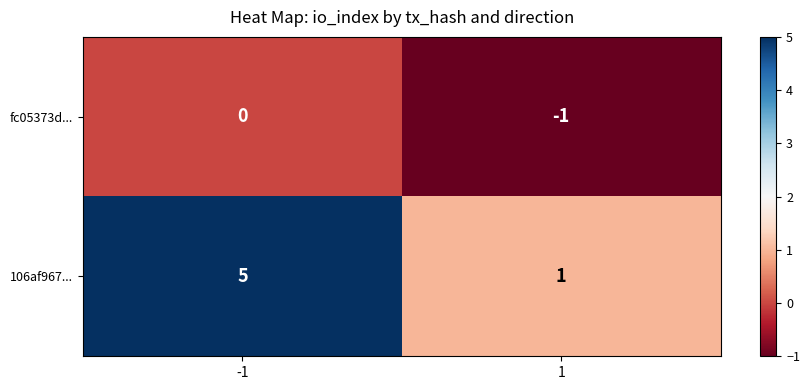

What is the total value across all series at -1?

5